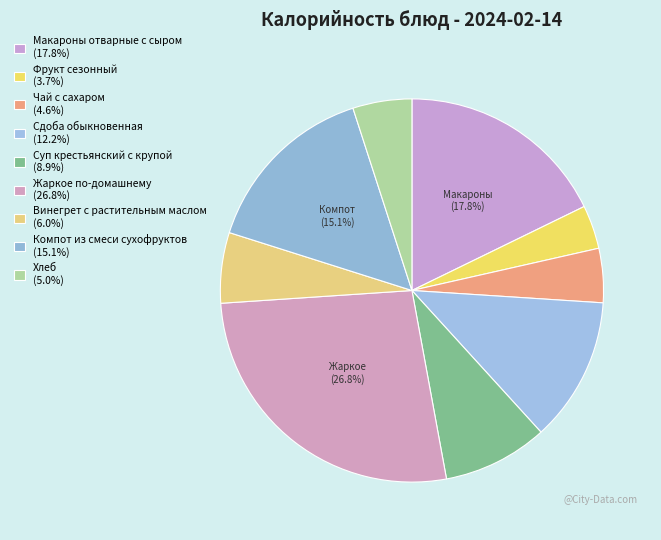

How many segments does this pie chart have?

9